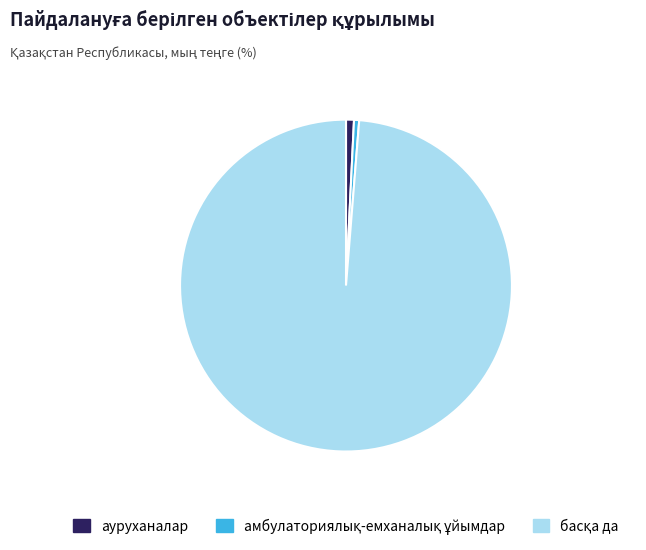

Is there a majority slice in this chart?

Yes